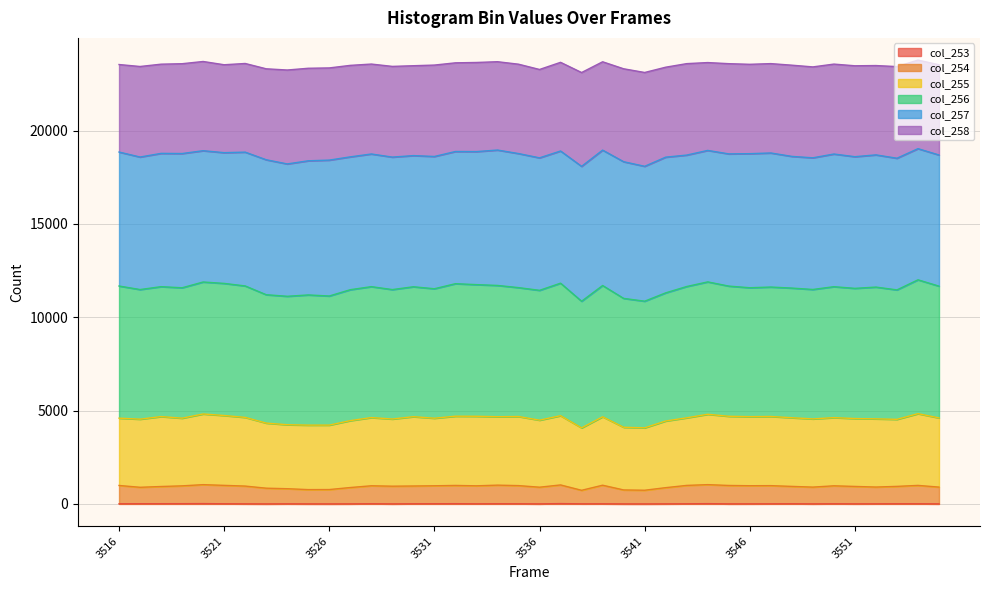

True or false: col_254 and col_253 intersect in this chart.

False